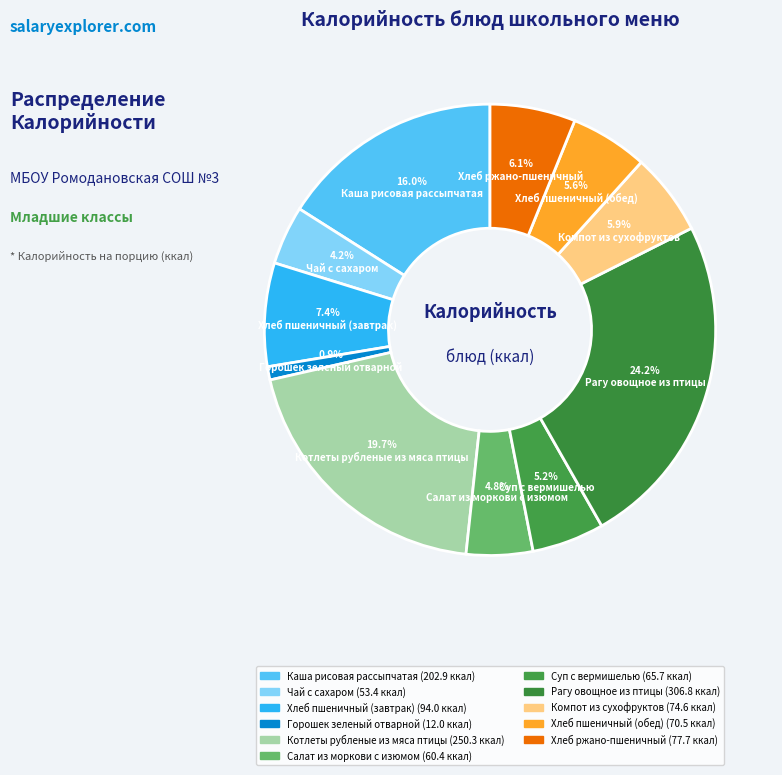

To the nearest percent, what portion does Горошек зеленый отварной represent?

1%